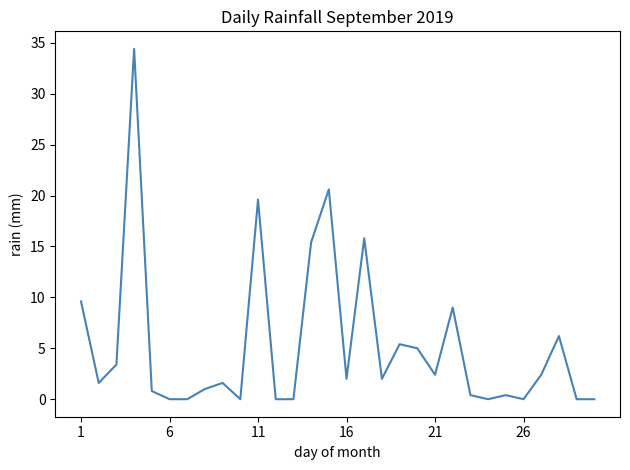

What is the maximum value shown in the chart?

34.4